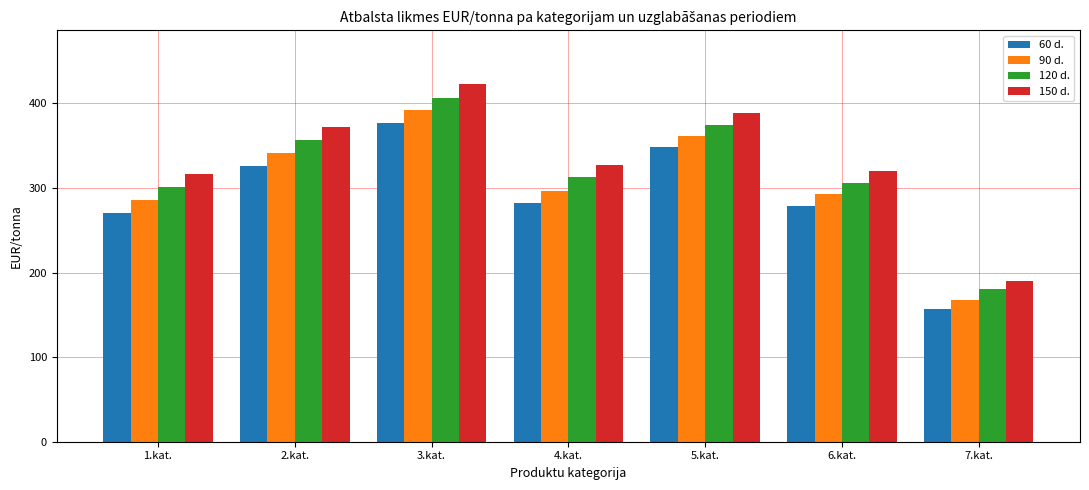

Which category has the highest value in the 150 d. series?

3.kat.